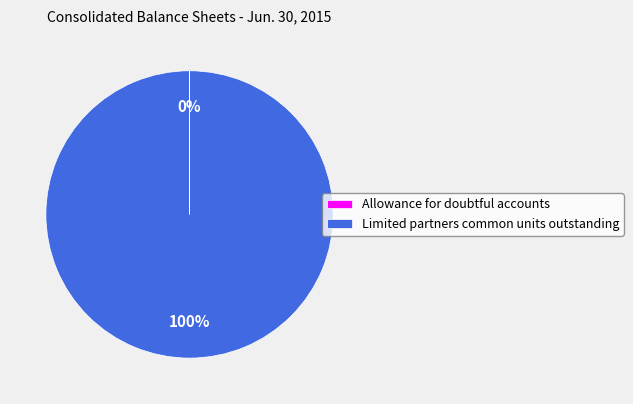

Which category has the biggest portion of the pie?

Limited partners common units outstanding